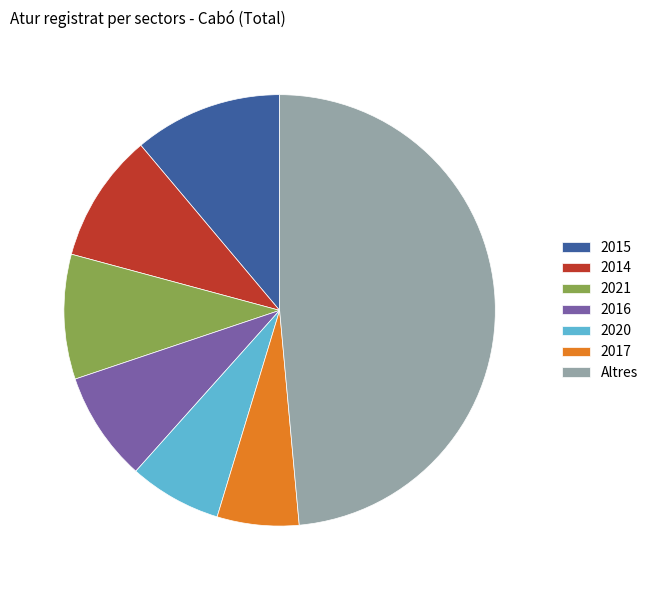

Which has a higher value, 2021 or 2015?

2015